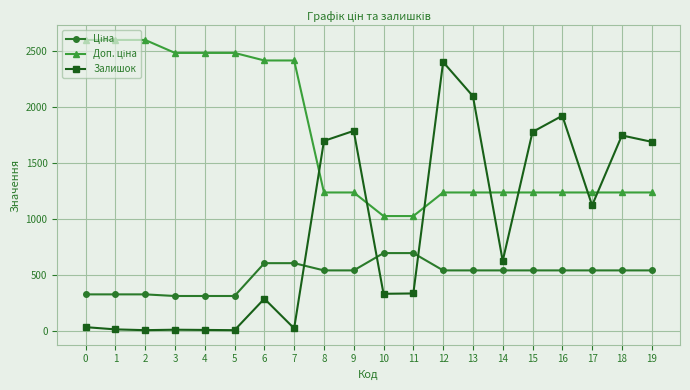

At which category is the sum across all series the highest?

12